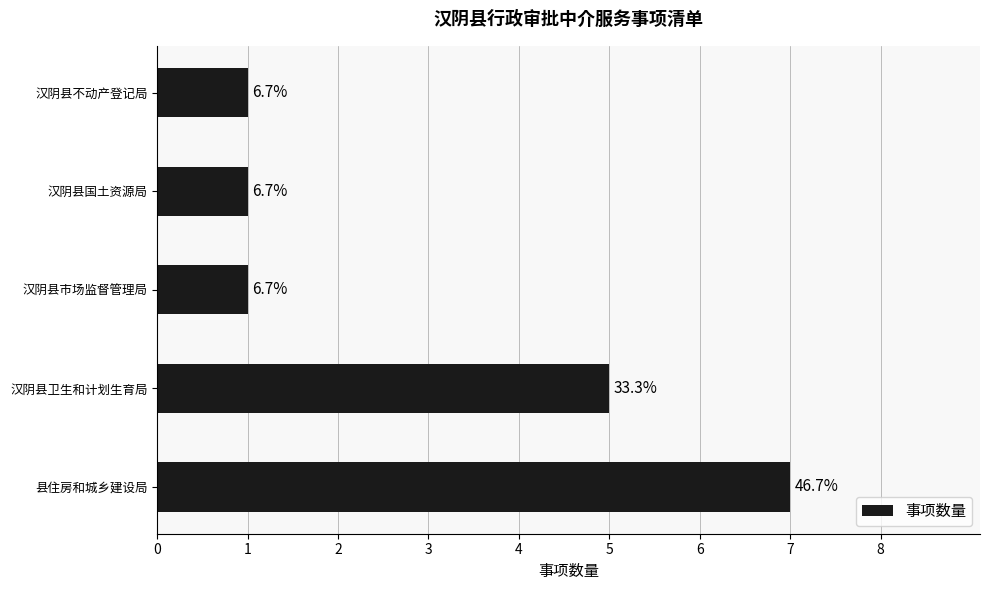

What is the difference between the second highest and minimum values?

4